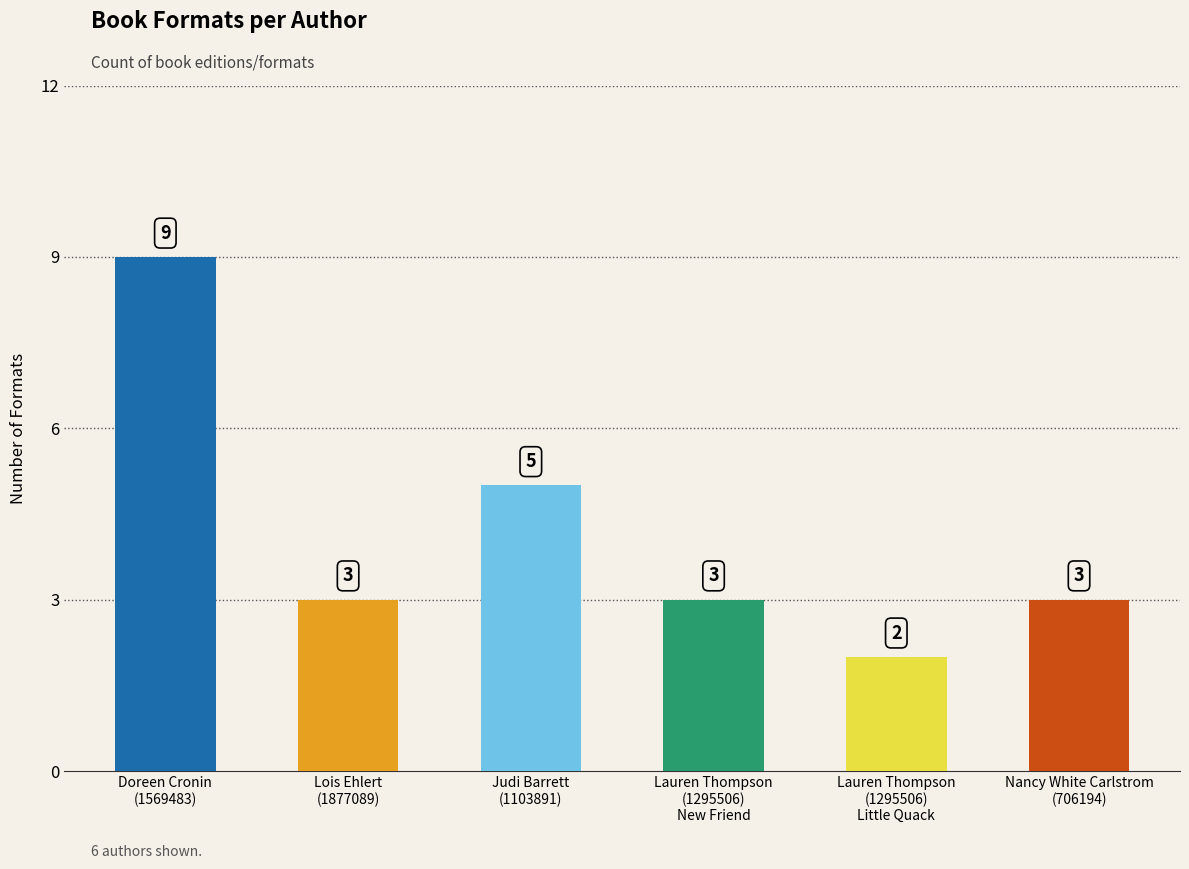

Does the chart contain any negative values?

No